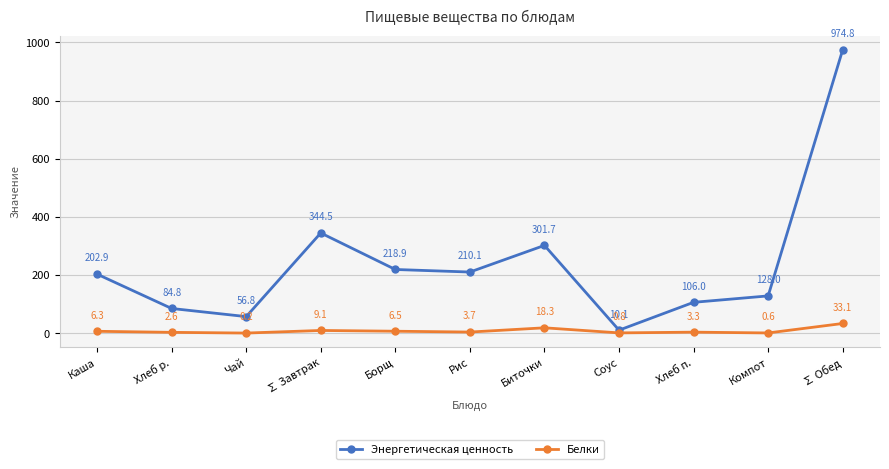

Where is the first local minimum for Белки?

Чай